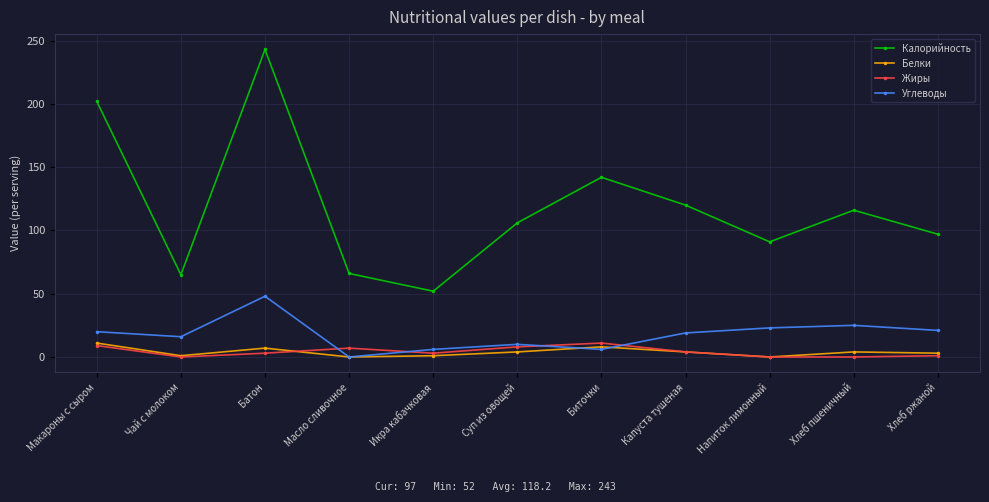

What is the label of the 2nd point from the left?

Чай с молоком